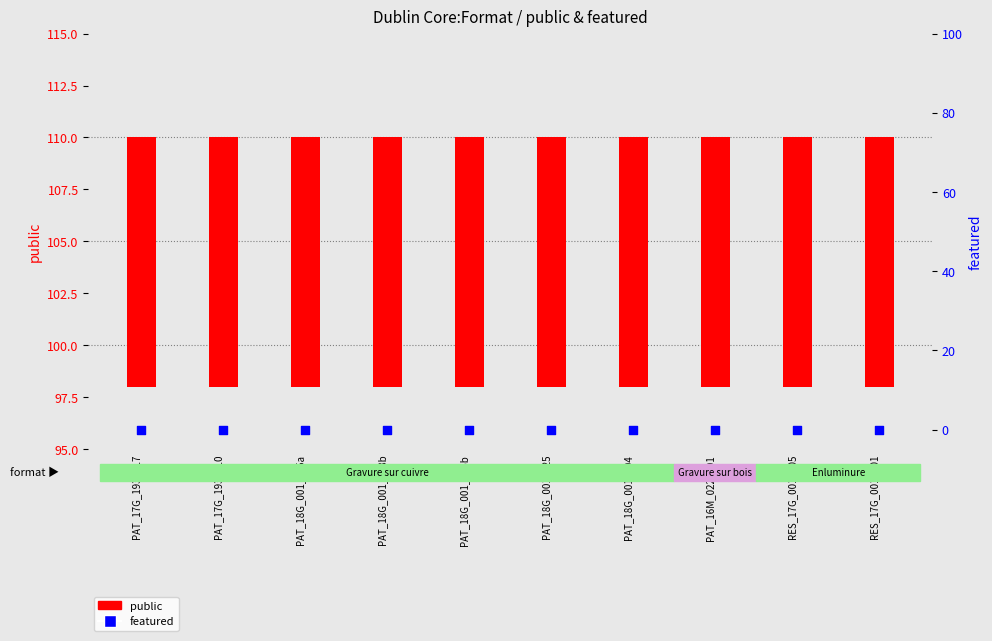

What are all the series names shown in the legend?

public, featured